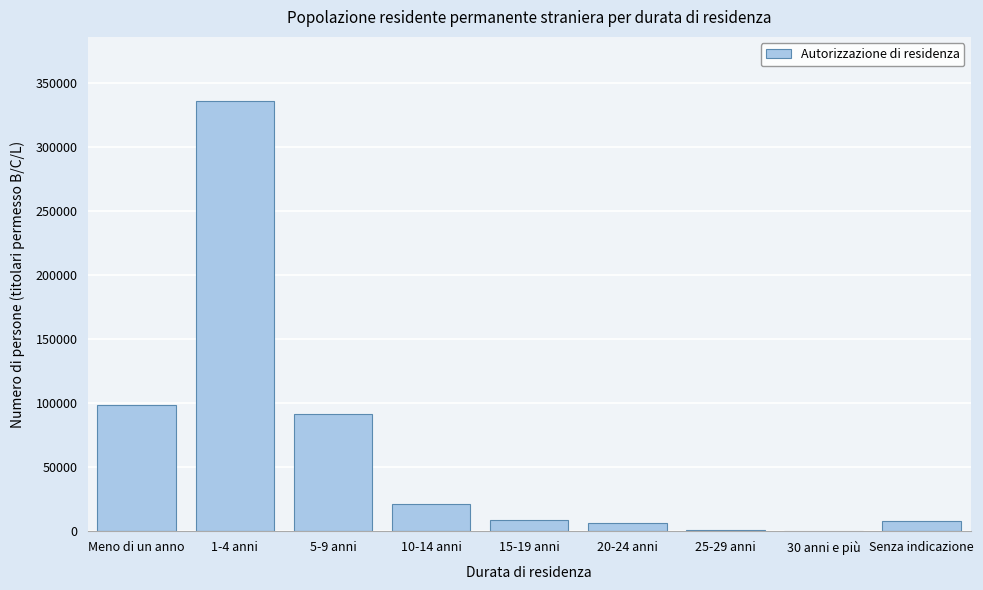

Which label corresponds to the largest value in the chart?

1-4 anni